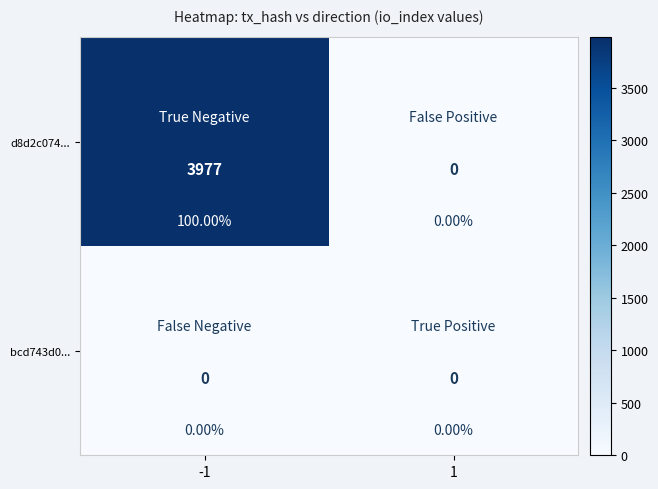

Rank the series by their maximum value, from highest to lowest.

d8d2c074..., bcd743d0...